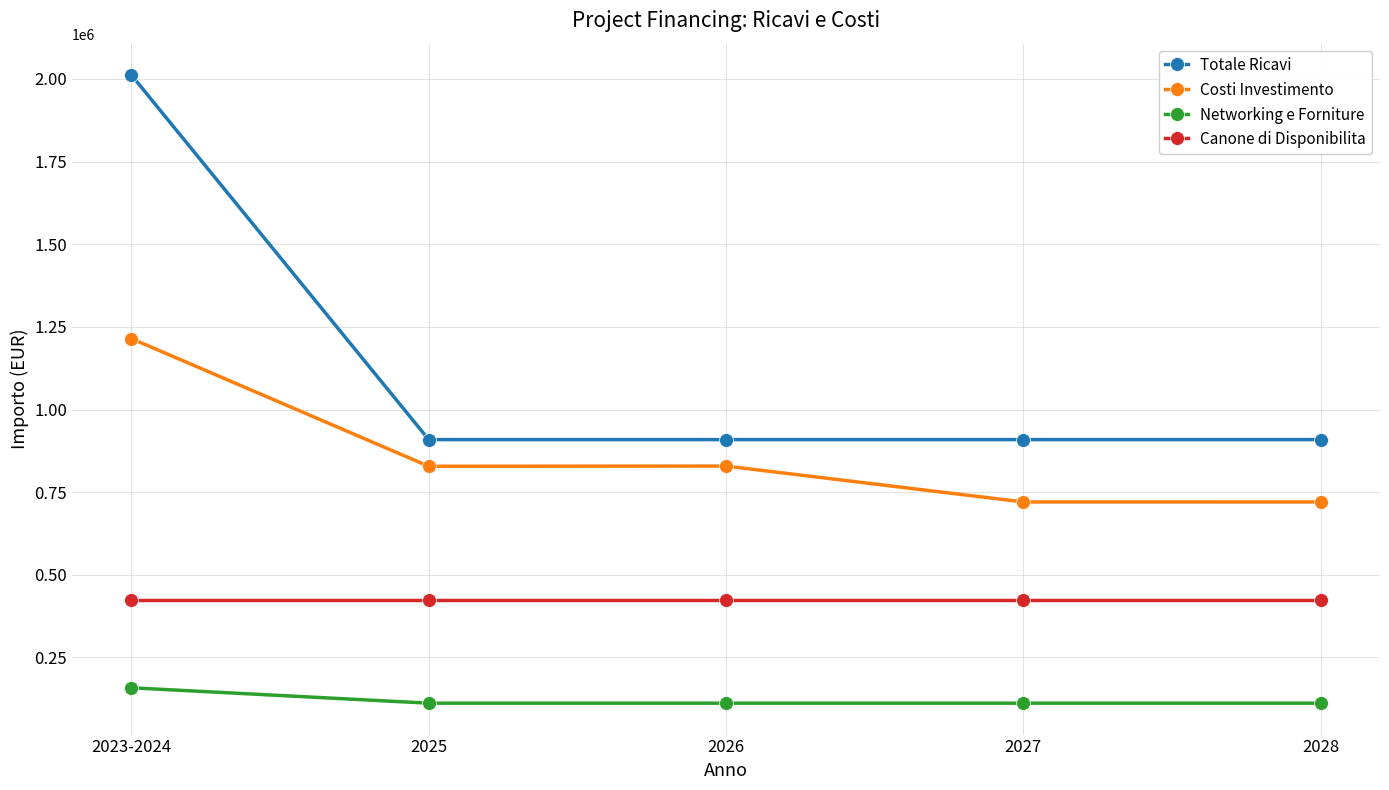

The Costi Investimento series shows 828982.6 at 2026. True or false?

True